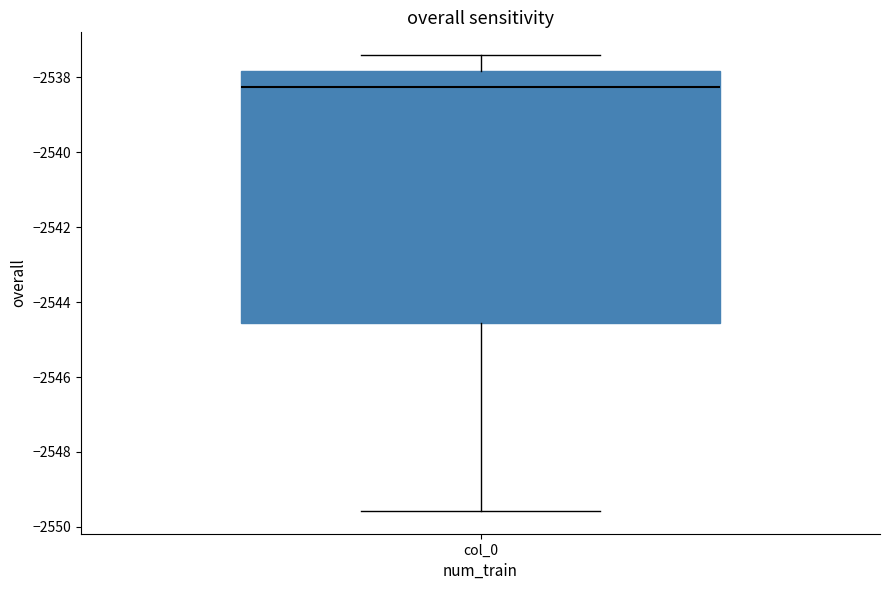

Read this box plot against the y-axis: the position of the median line, the range covered by the box, and the ends of both whiskers. The values are not printed on the chart, so give them approximately, as read against the axis.

median -2538.2, box -2544.6 to -2537.8, whiskers -2549.6 to -2537.4